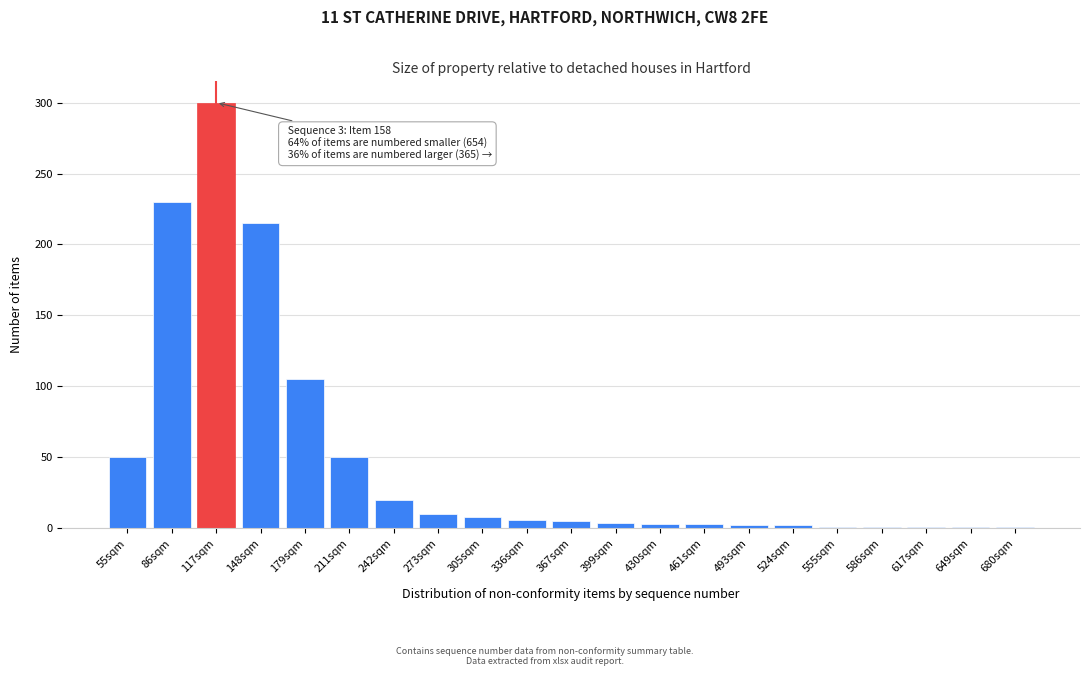

Is it true that the value at 273sqm is 10?

True